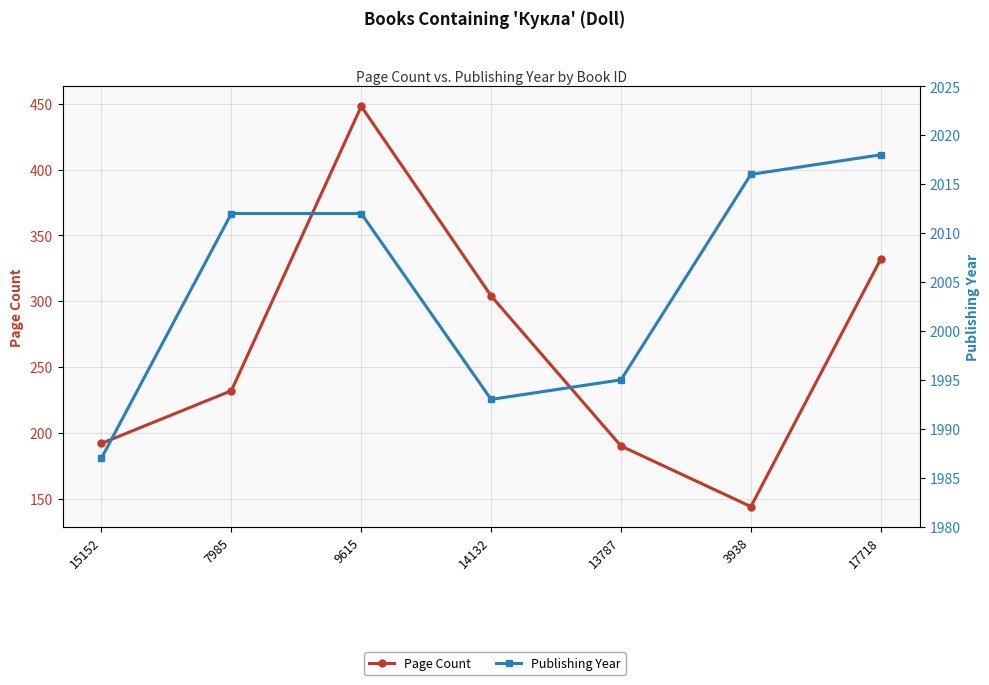

What is the total value across all series at 7985?

2244